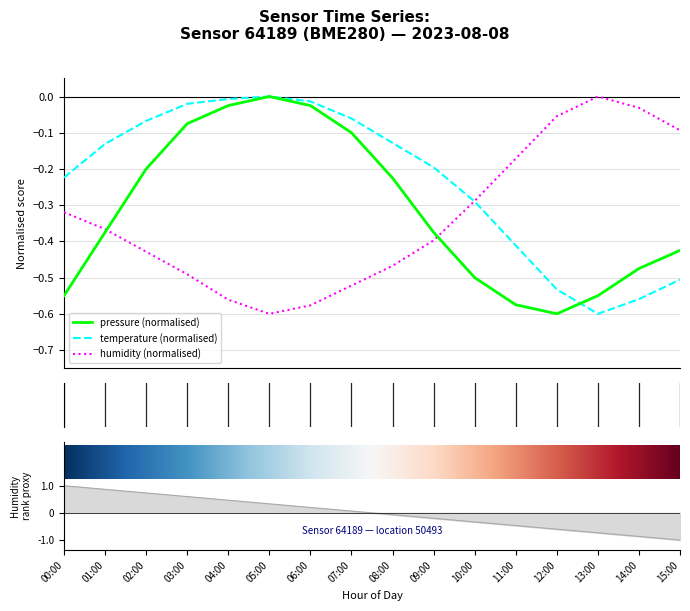

Rank the series by their maximum value, from lowest to highest.

pressure, temperature, humidity